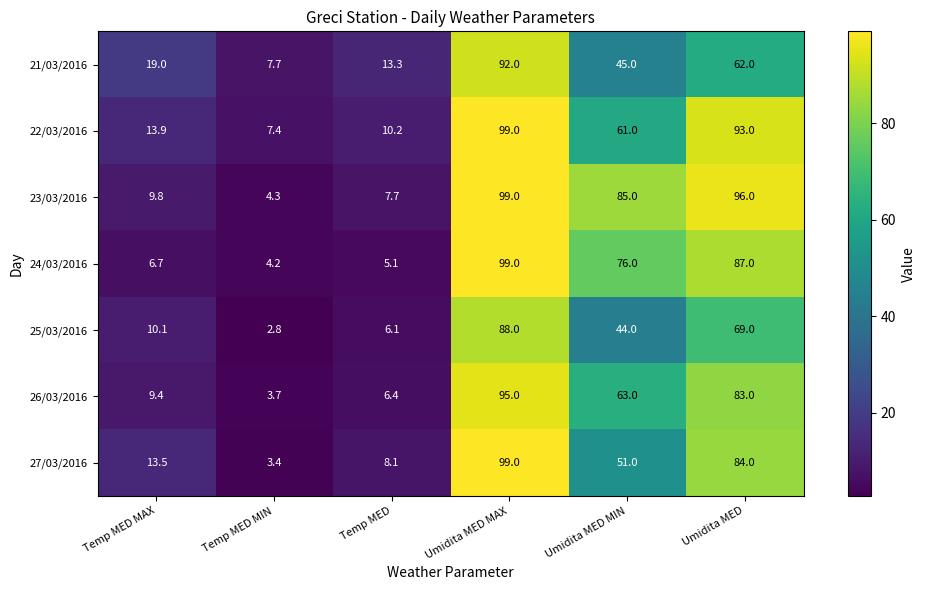

Which label corresponds to the smallest value in the chart?

Temp MED MIN